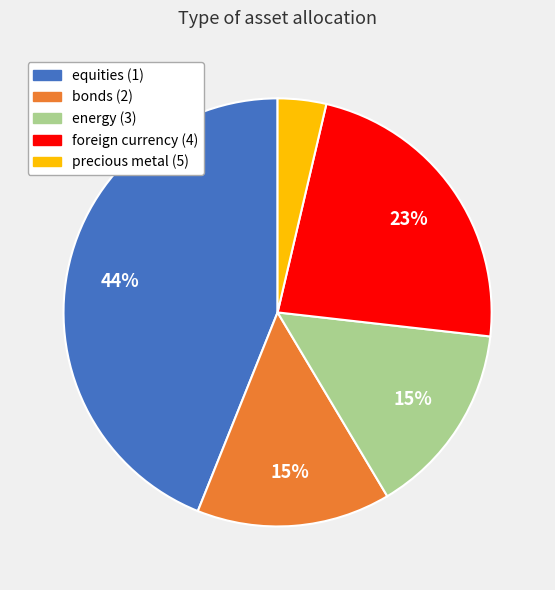

Combined, do foreign currency (4) and equities (1) account for over 50%?

Yes